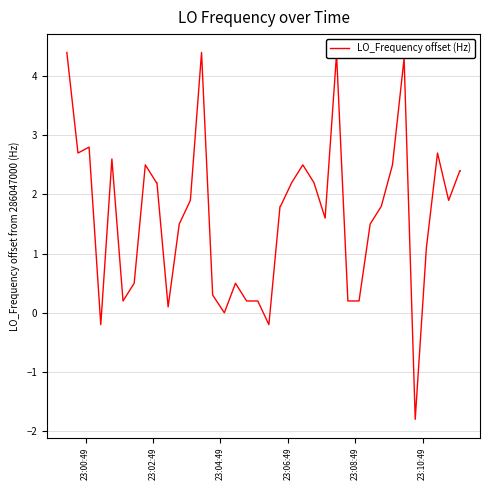

What is the difference between the maximum and minimum values?

6.2